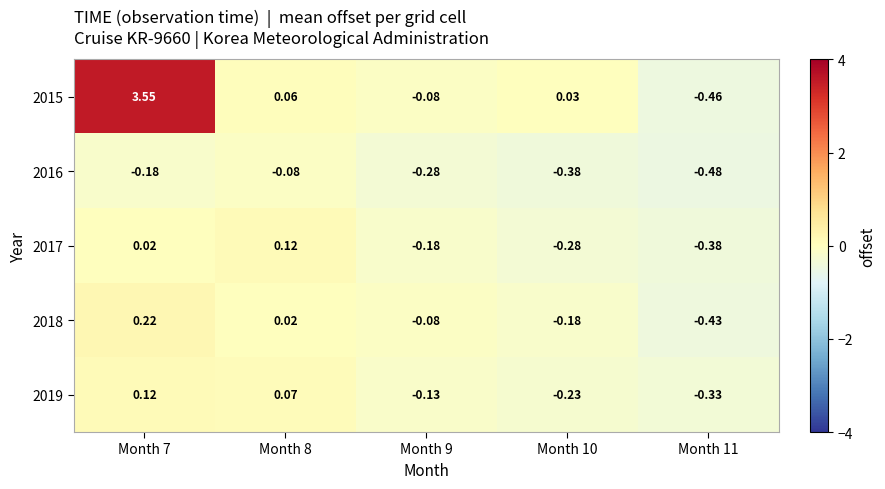

Is the value of 2016 at Month 9 greater than the value of 2019 at Month 11?

Yes